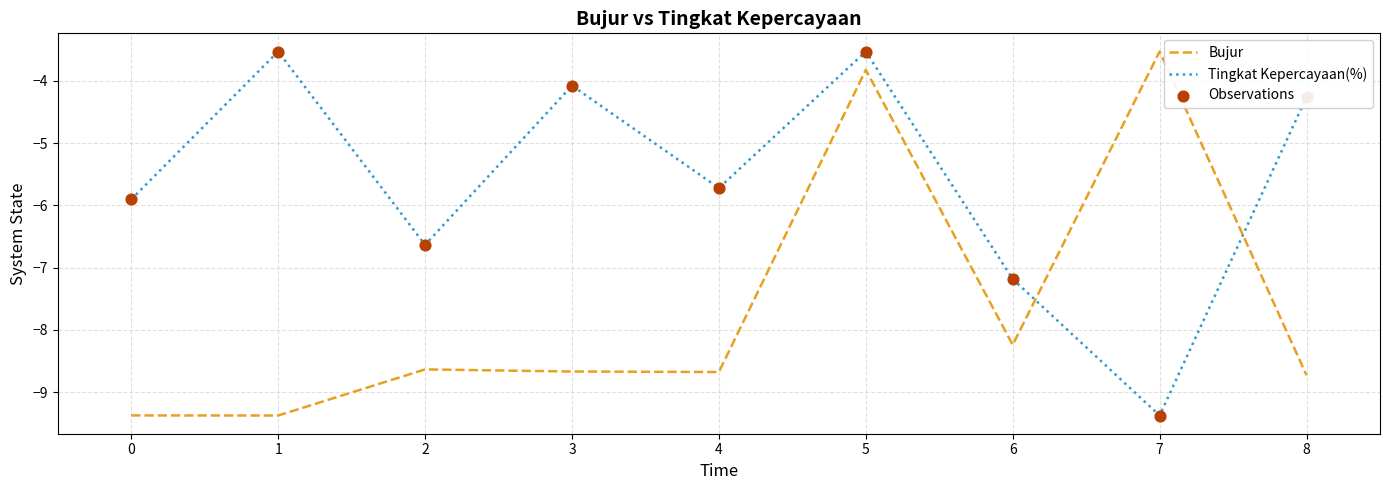

Which series has the largest total across all categories?

Tingkat Kepercayaan(%)